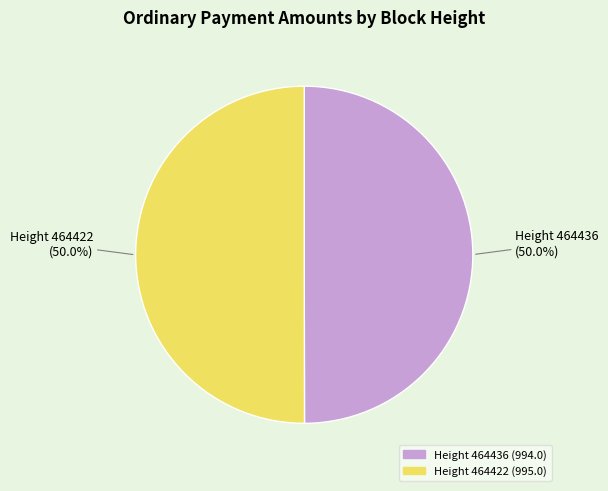

Count the number of slices in the pie.

2